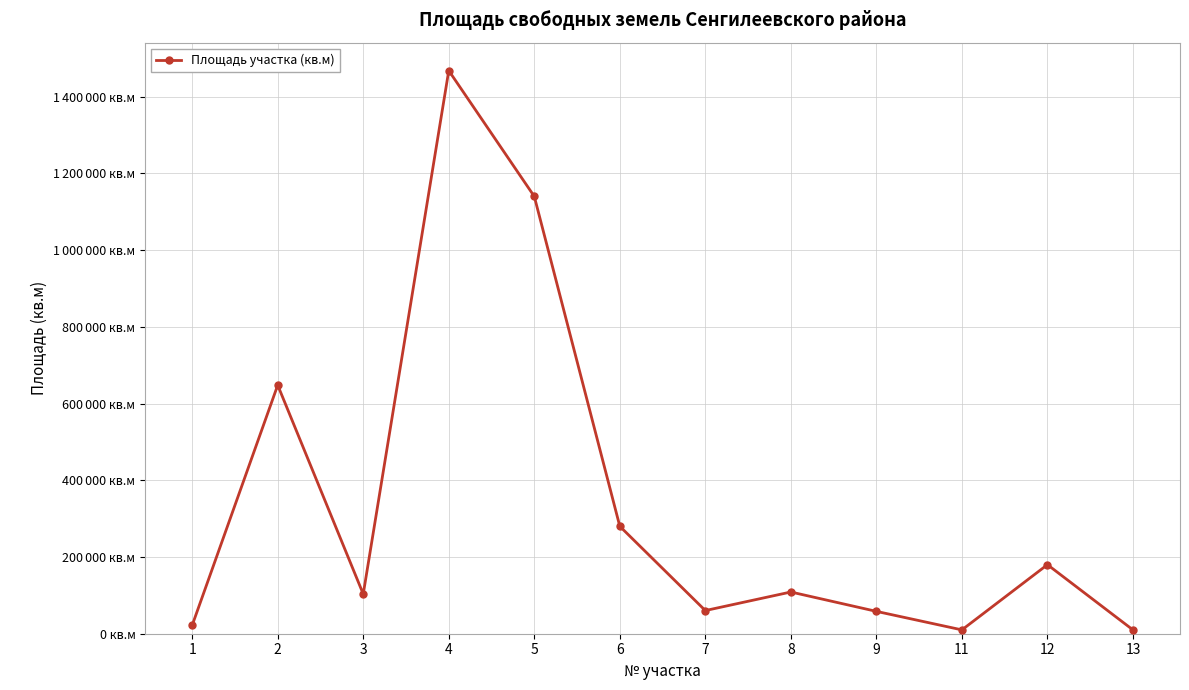

Where is the data nearest to the value 738930?

2